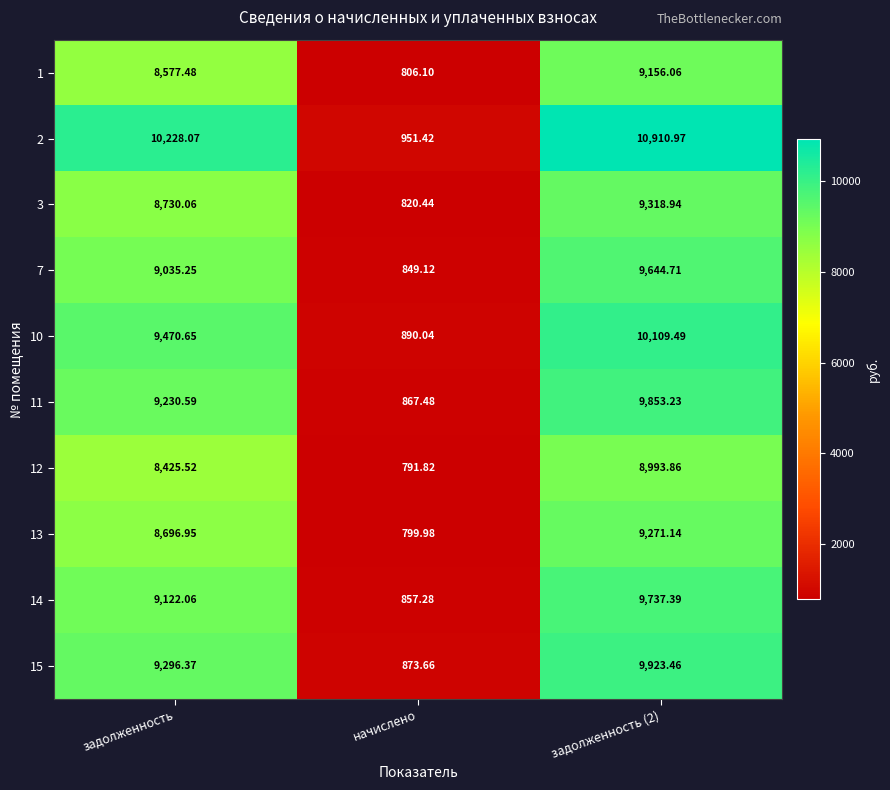

Is the value of 13 at задолженность greater than the value of 2 at начислено?

Yes